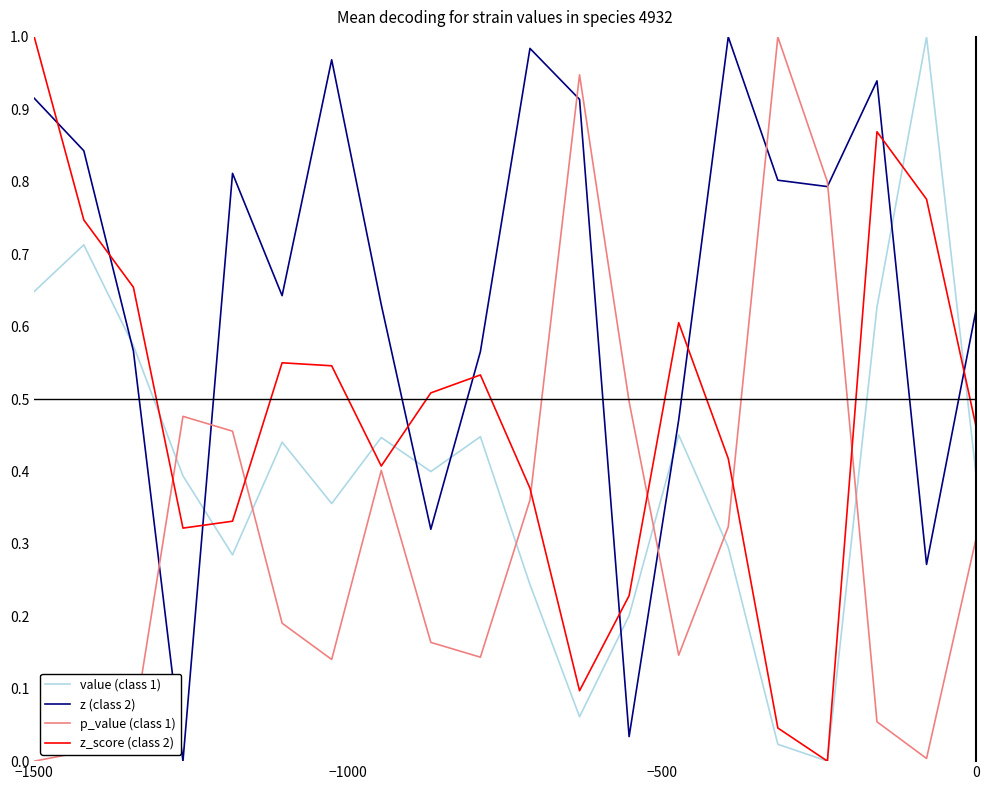

List the series in order of their overall mean, lowest first.

p_value (class 1), value (class 1), z_score (class 2), z (class 2)